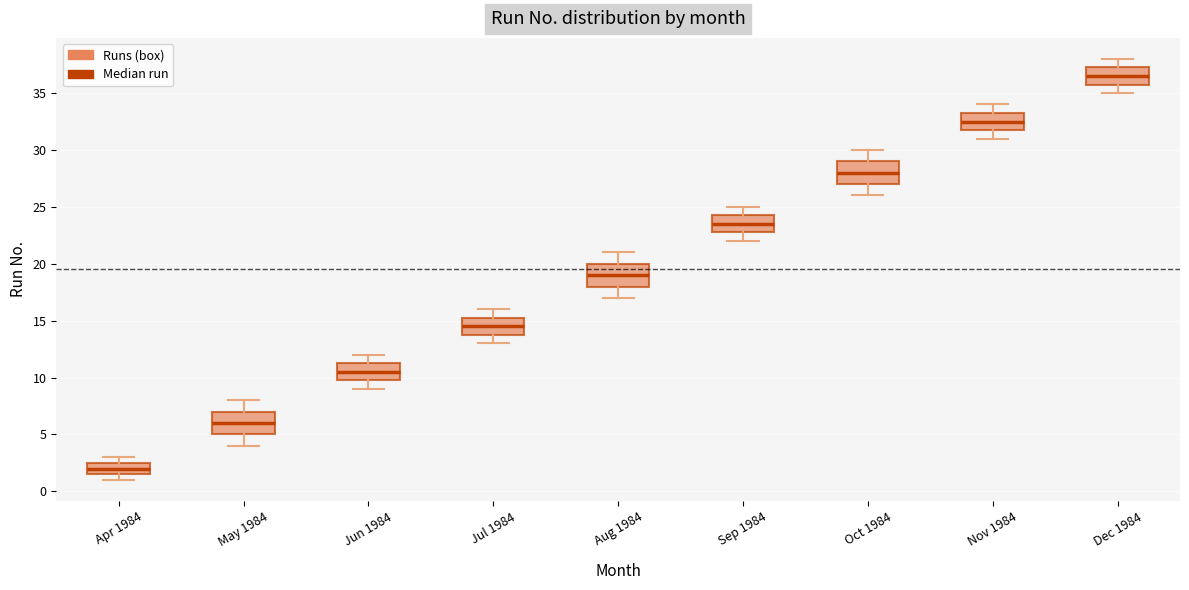

Reading left to right, read every box against the y-axis: the position of its median line, the range the box covers, and the ends of its whiskers. The values are not printed on the chart, so give them approximately, as read against the axis.

Apr 1984: median 2.0, box 1.5 to 2.5, whiskers 1.0 to 3.0
May 1984: median 6.0, box 5.0 to 7.0, whiskers 4.0 to 8.0
Jun 1984: median 10.5, box 10.0 to 11.5, whiskers 9.0 to 12.0
Jul 1984: median 14.5, box 14.0 to 15.5, whiskers 13.0 to 16.0
Aug 1984: median 19.0, box 18.0 to 20.0, whiskers 17.0 to 21.0
Sep 1984: median 23.5, box 23.0 to 24.5, whiskers 22.0 to 25.0
Oct 1984: median 28.0, box 27.0 to 29.0, whiskers 26.0 to 30.0
Nov 1984: median 32.5, box 32.0 to 33.5, whiskers 31.0 to 34.0
Dec 1984: median 36.5, box 36.0 to 37.5, whiskers 35.0 to 38.0